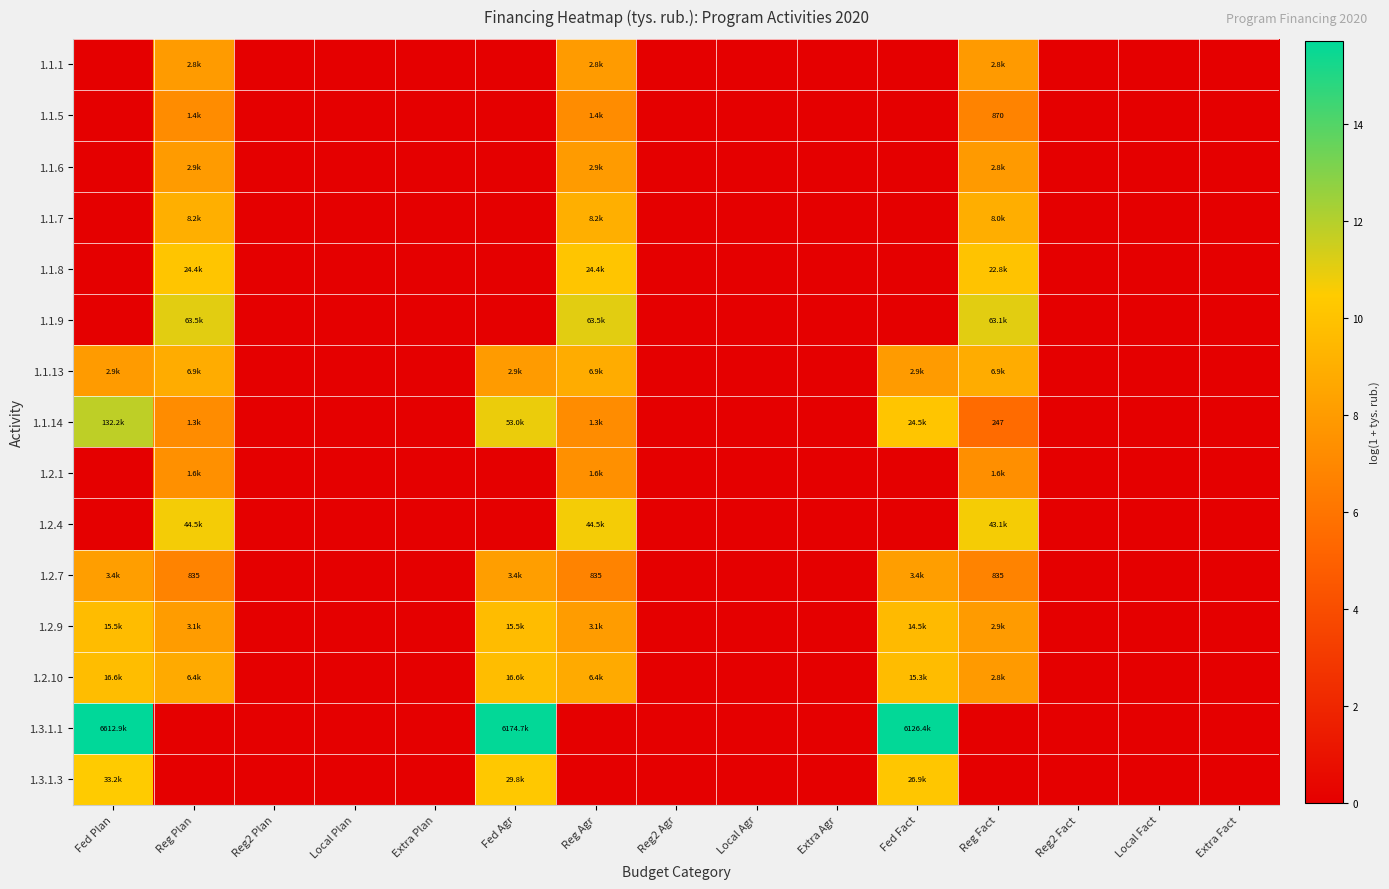

The 1.1.6 series shows 0.0 at Local Plan. True or false?

True